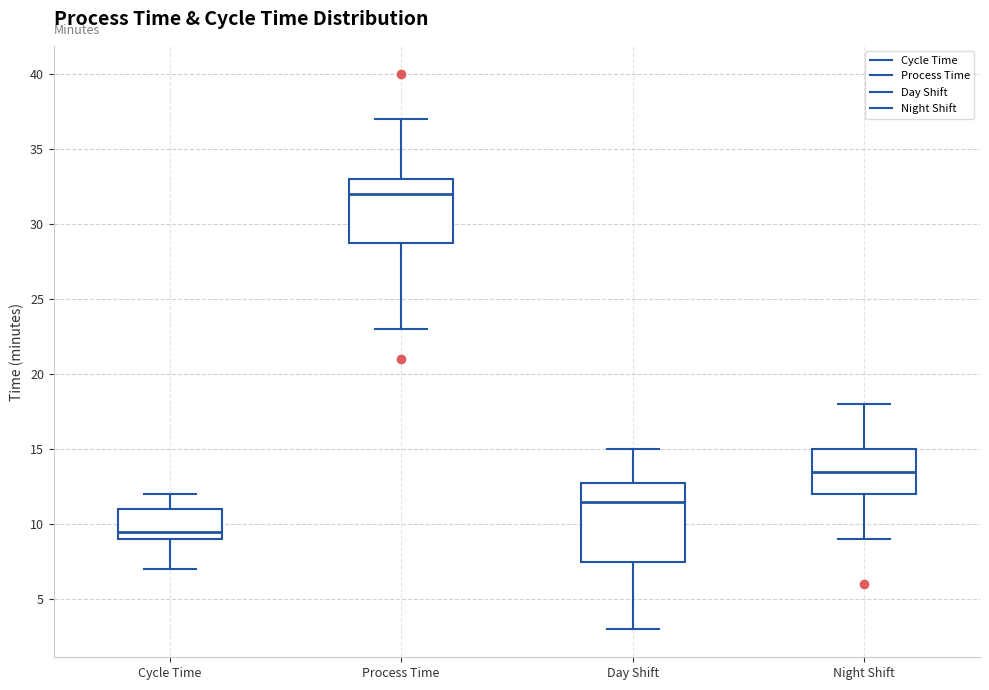

Reading left to right, read every box against the y-axis: the position of its median line, the range the box covers, and the ends of its whiskers. The values are not printed on the chart, so give them approximately, as read against the axis.

Cycle Time: median 9.5, box 9.0 to 11.0, whiskers 7.0 to 12.0
Process Time: median 32.0, box 29.0 to 33.0, whiskers 23.0 to 37.0
Day Shift: median 11.5, box 7.5 to 13.0, whiskers 3.0 to 15.0
Night Shift: median 13.5, box 12.0 to 15.0, whiskers 9.0 to 18.0